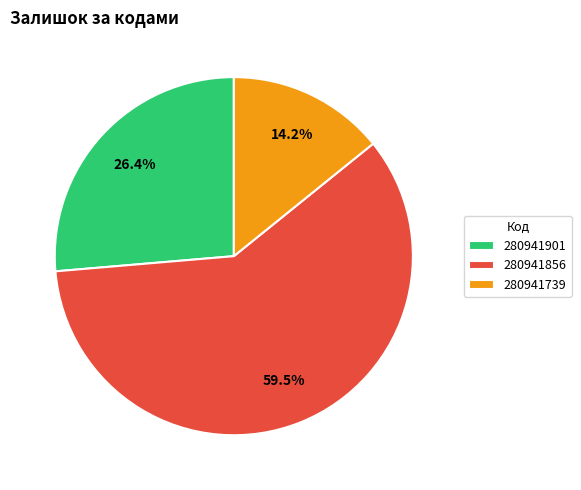

Rank the categories by value from highest to lowest.

280941856, 280941901, 280941739